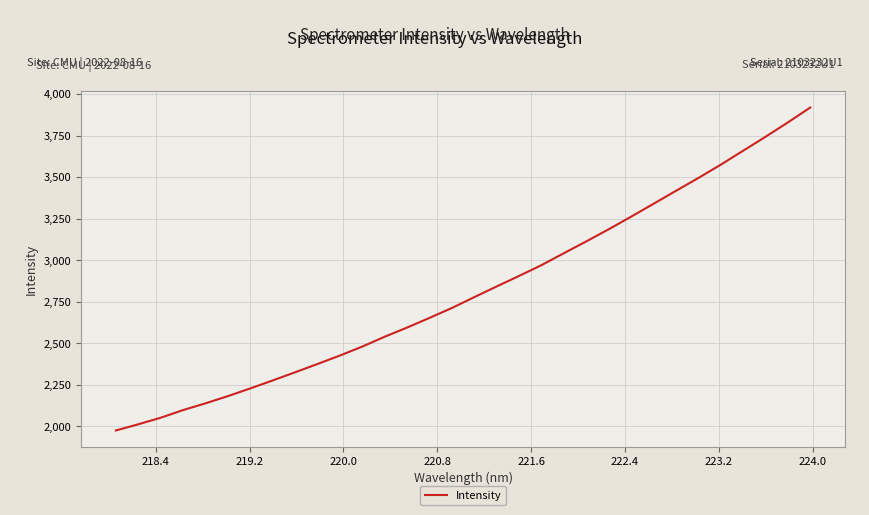

What is the sum of all values?

90160.8